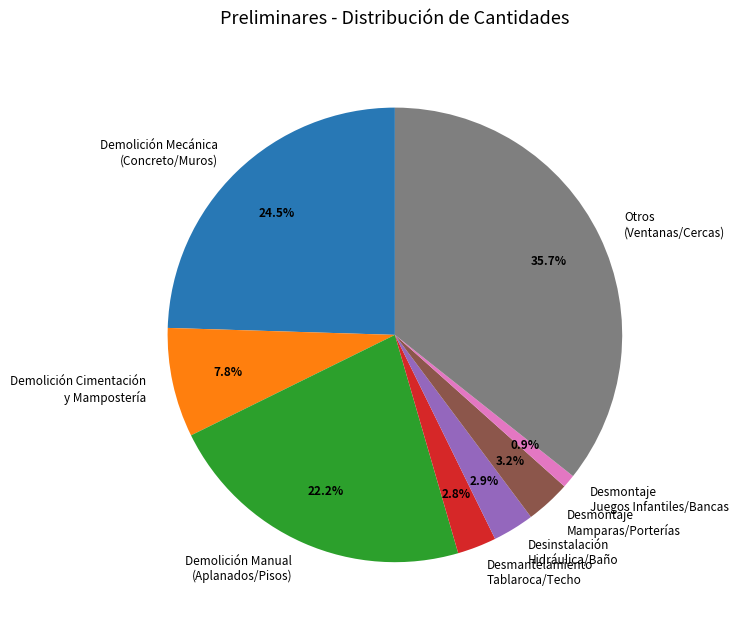

Which category has the biggest portion of the pie?

Otros (Ventanas/Cercas)